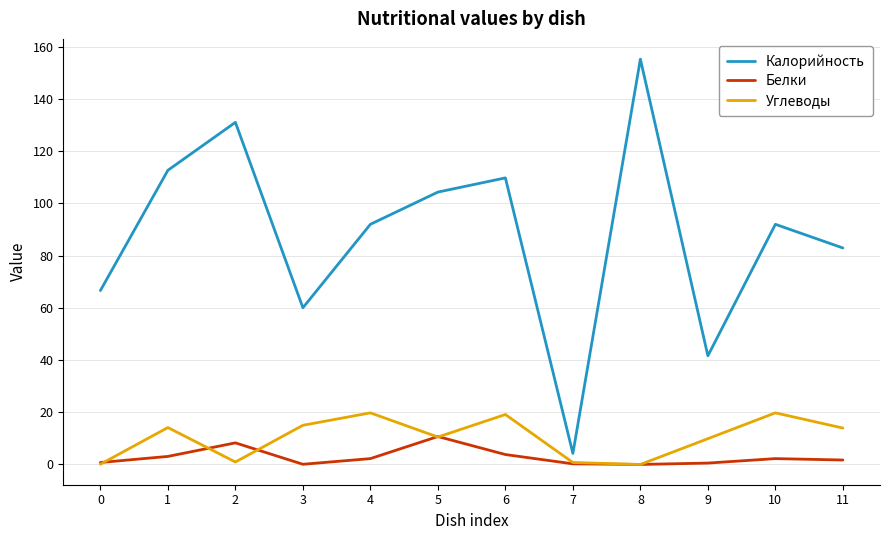

True or false: Калорийность and Белки intersect in this chart.

False